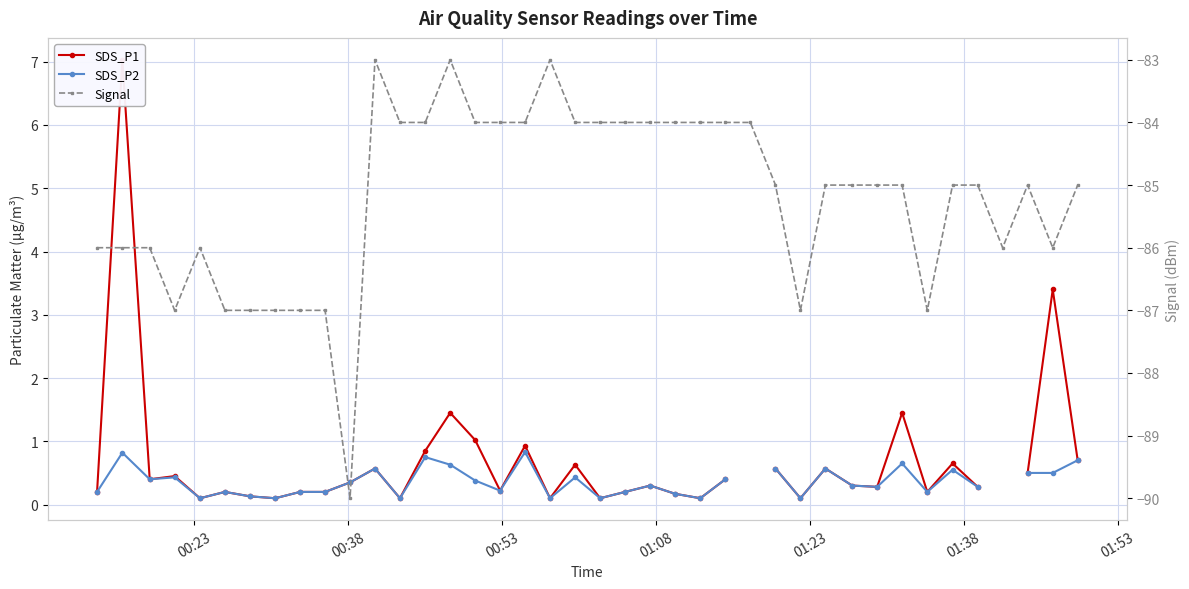

True or false: SDS_P2 has more than 1 points higher than both neighbors.

True